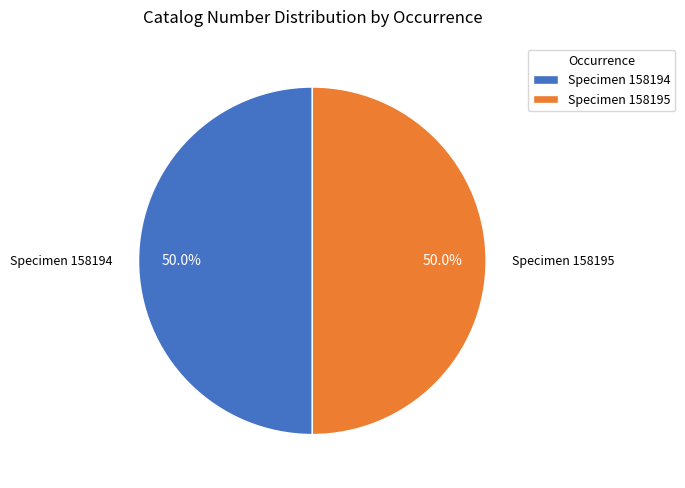

Combined, what portion of the pie is Specimen 158194 and Specimen 158195?

100.0%